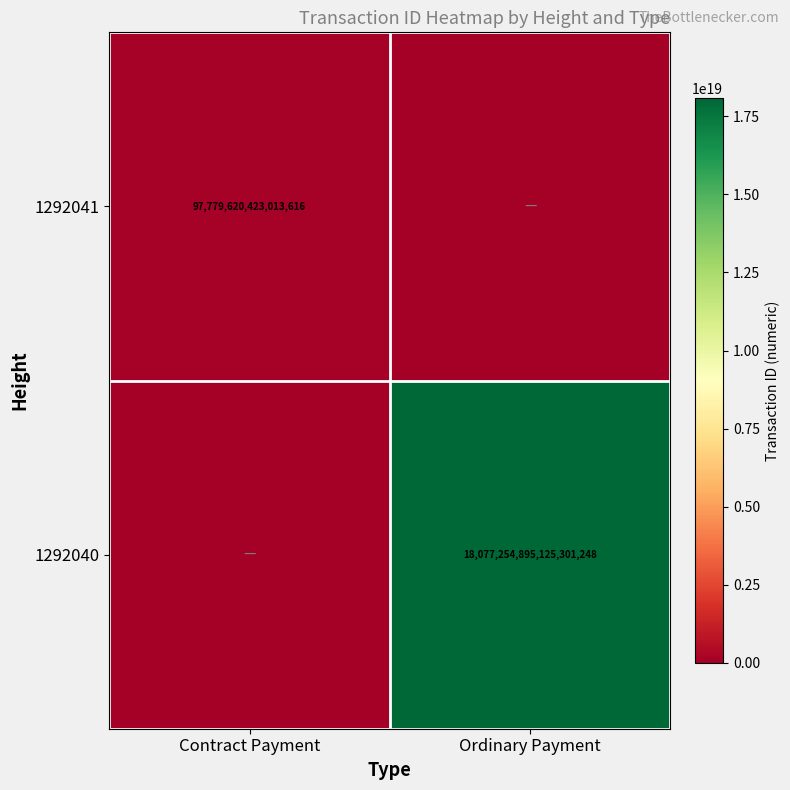

The 1292041 series shows 97779620423013616 at Contract Payment. True or false?

True